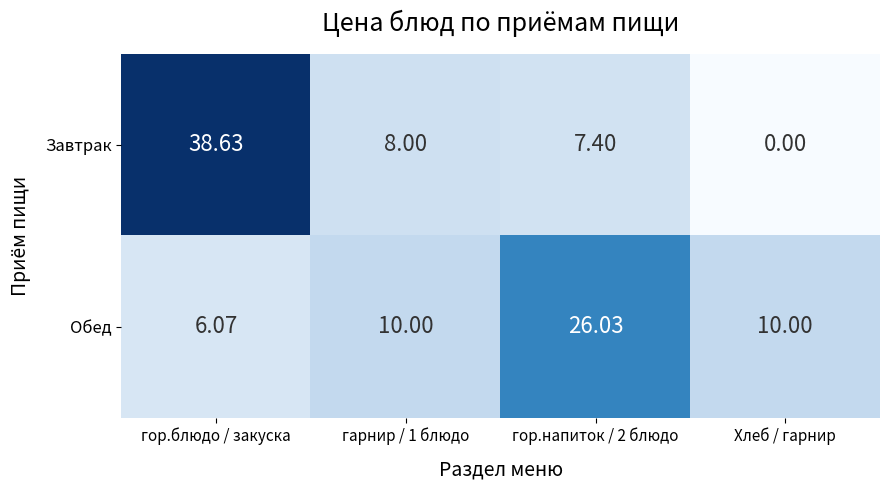

Which category has the highest value across all series?

гор.блюдо / закуска